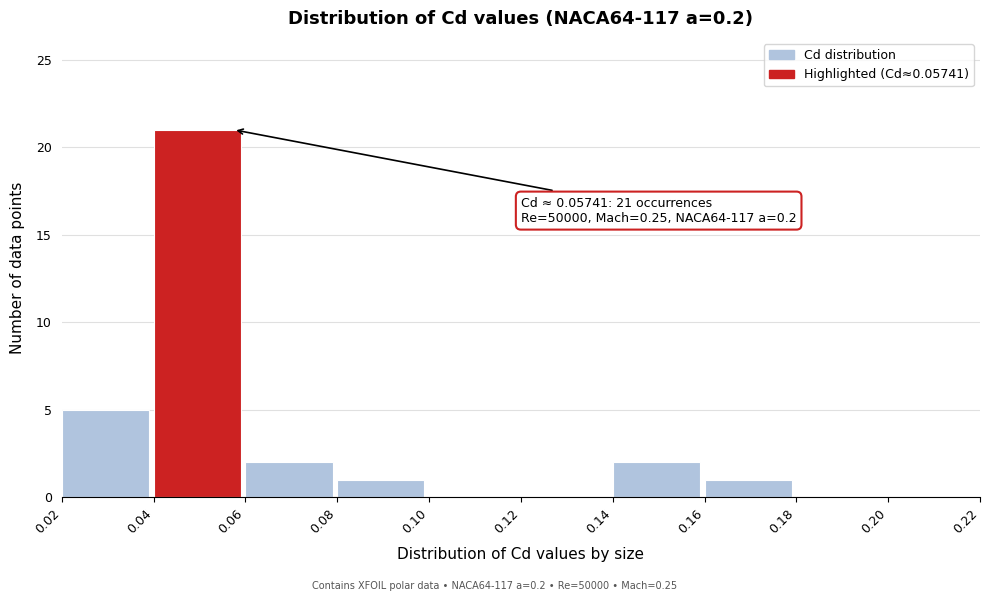

Over which range of the x-axis is the bar tallest?

0.04 to 0.06